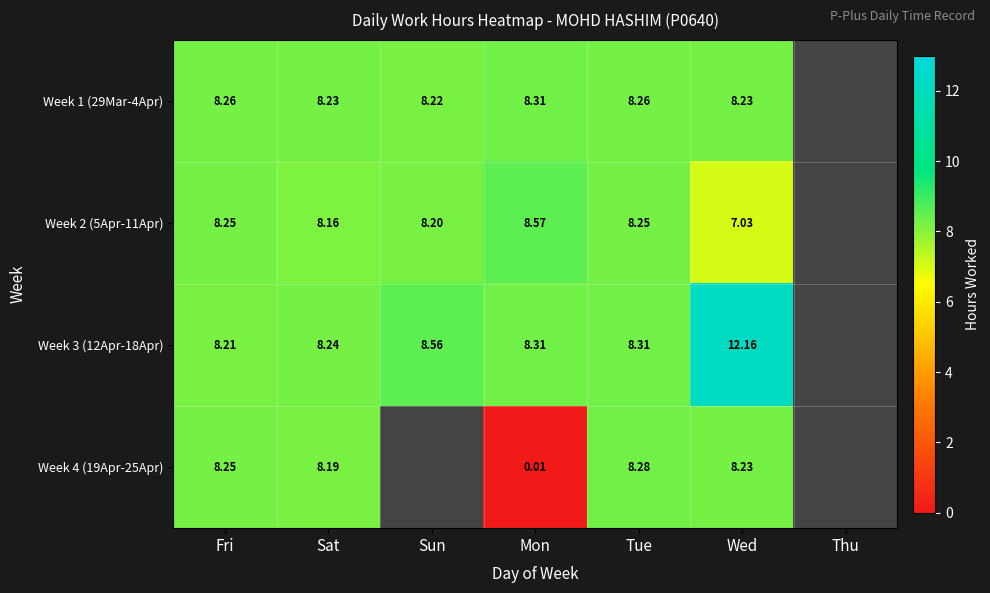

Is the value of Week 3 (12Apr-18Apr) at Mon greater than the value of Week 4 (19Apr-25Apr) at Tue?

Yes